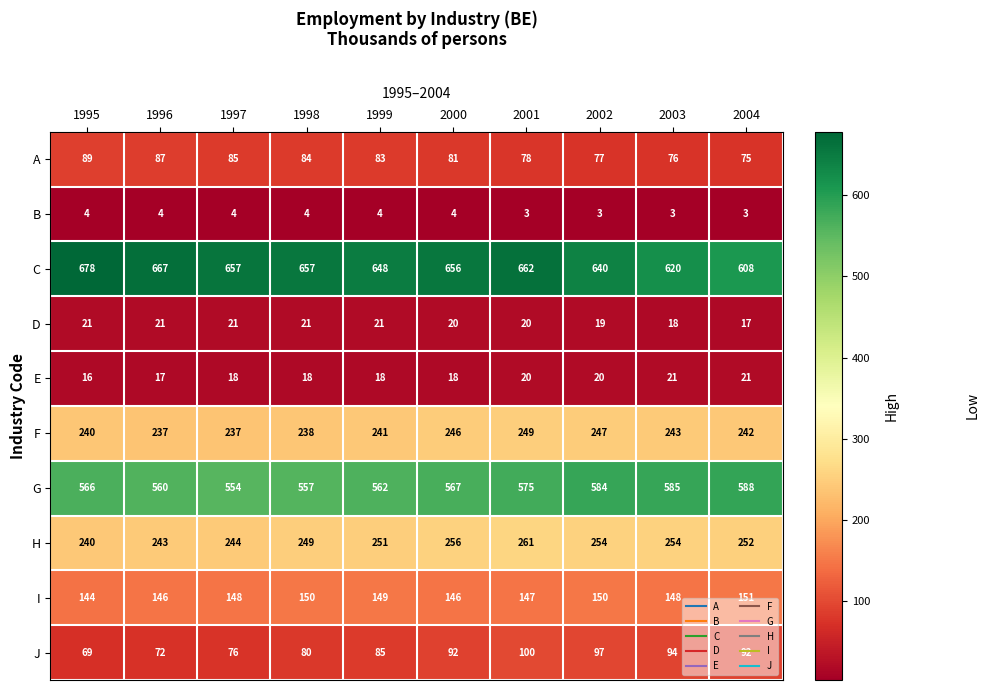

At which category is the sum across all series the highest?

2001